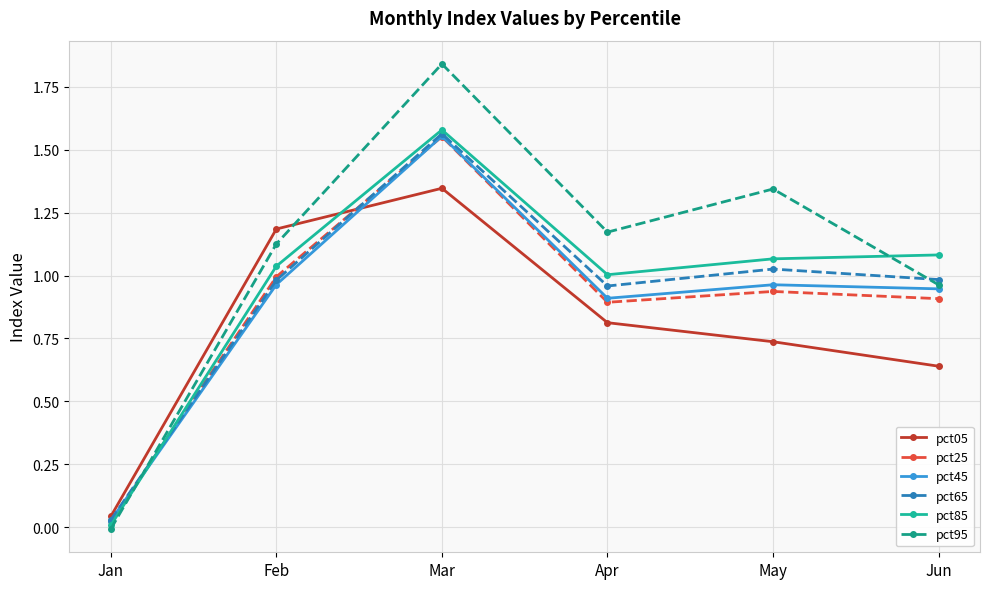

Which series changed the most between Jan and Apr?

pct95